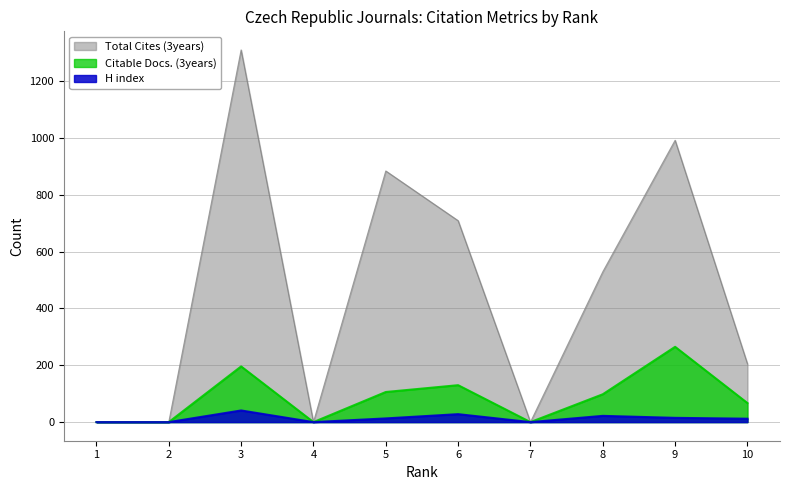

How many values in Total Cites (3years) are above zero?

6